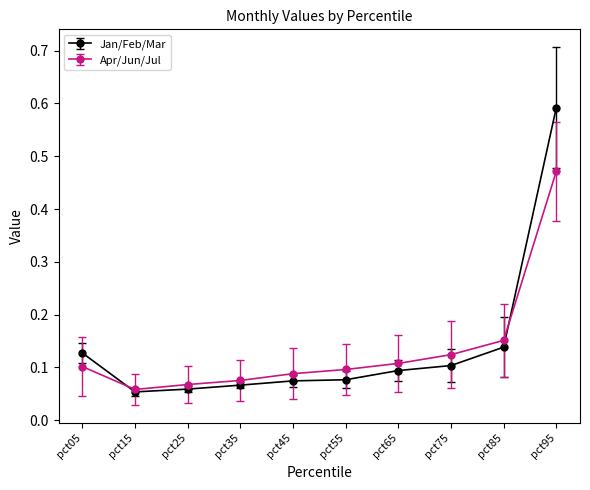

Rank the series by their maximum value, from lowest to highest.

Apr/Jun/Jul, Jan/Feb/Mar